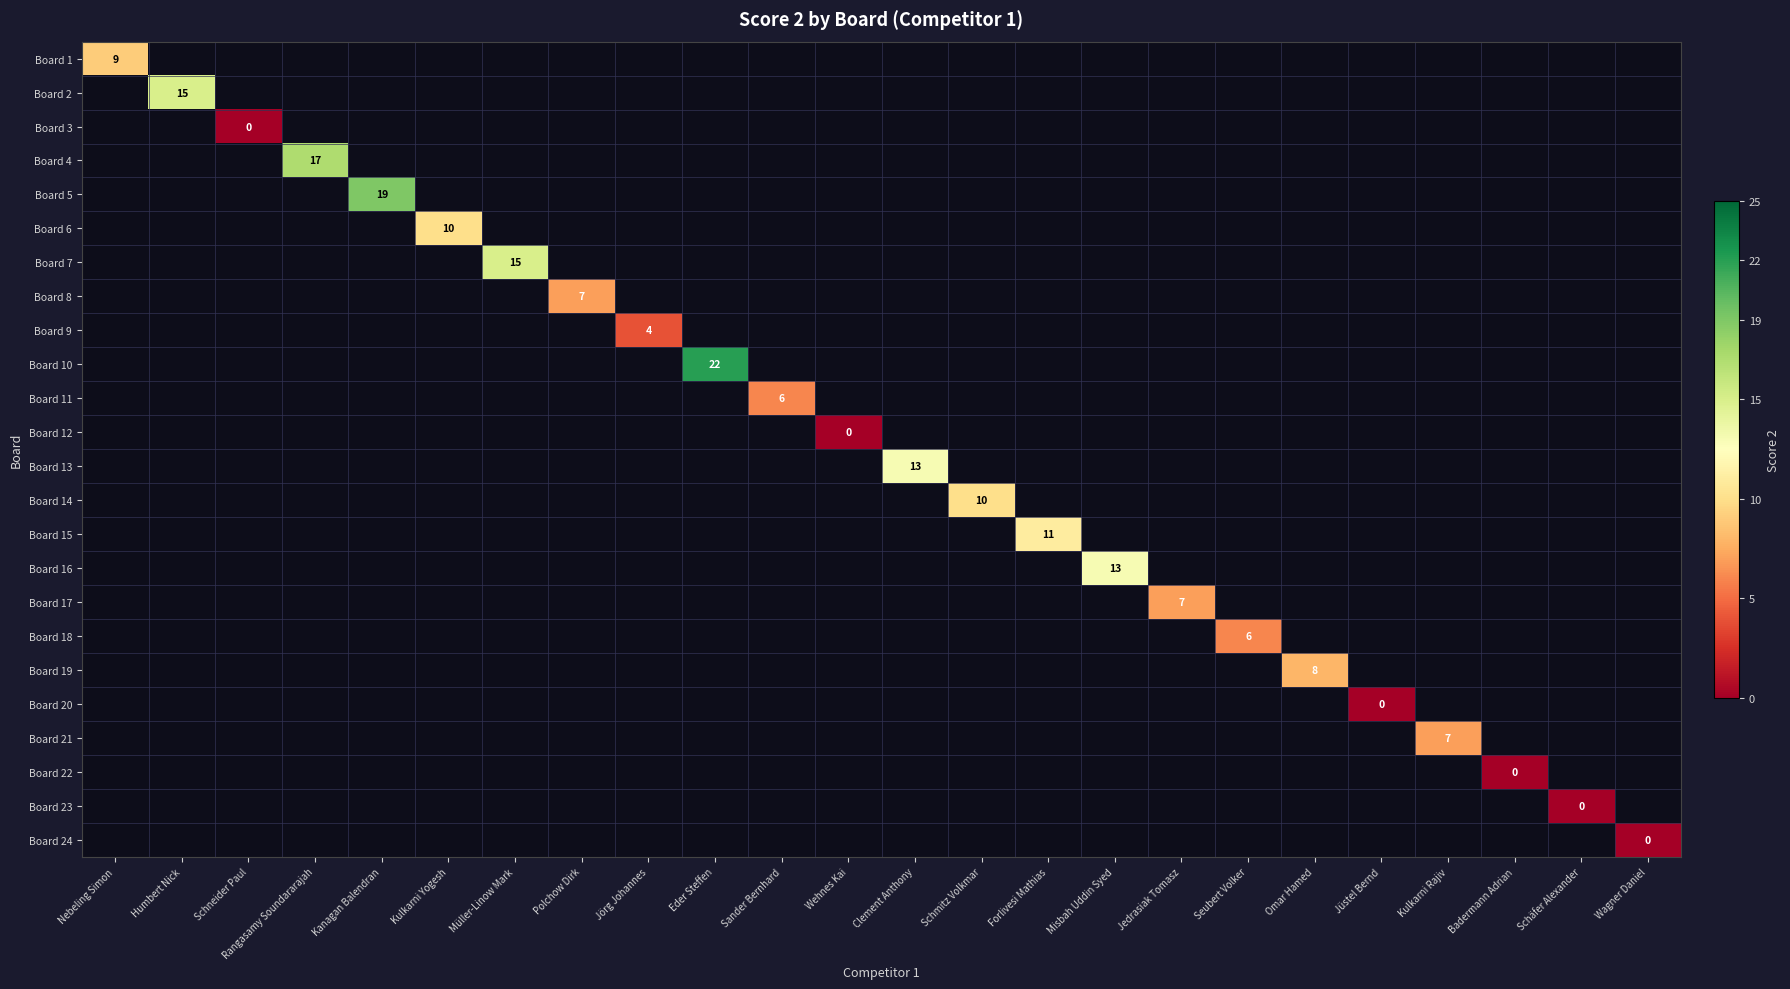

How many categories are shown in the chart?

24